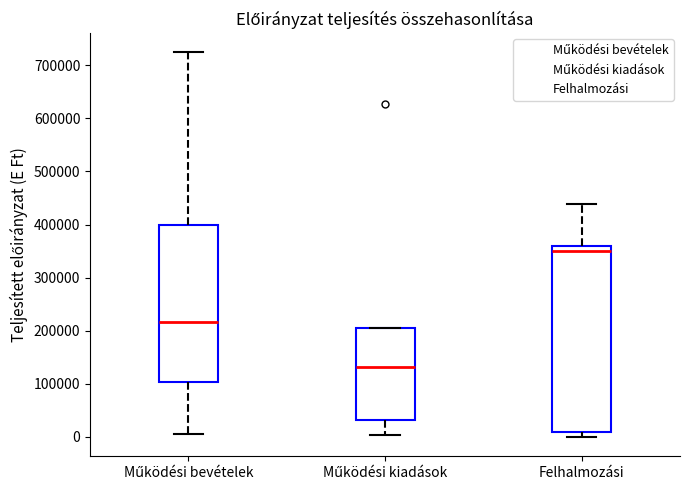

Reading left to right, transcribe this box plot: for each box, give where its median line is, the range the box spans, and where its two whiskers end, as read against the y-axis. The values are not printed on the chart, so give them approximately, as read against the axis.

Működési bevételek: median 220000, box 100000 to 400000, whiskers 10000 to 720000
Működési kiadások: median 130000, box 30000 to 210000, whiskers 0 to 210000
Felhalmozási: median 350000, box 10000 to 360000, whiskers 0 to 440000